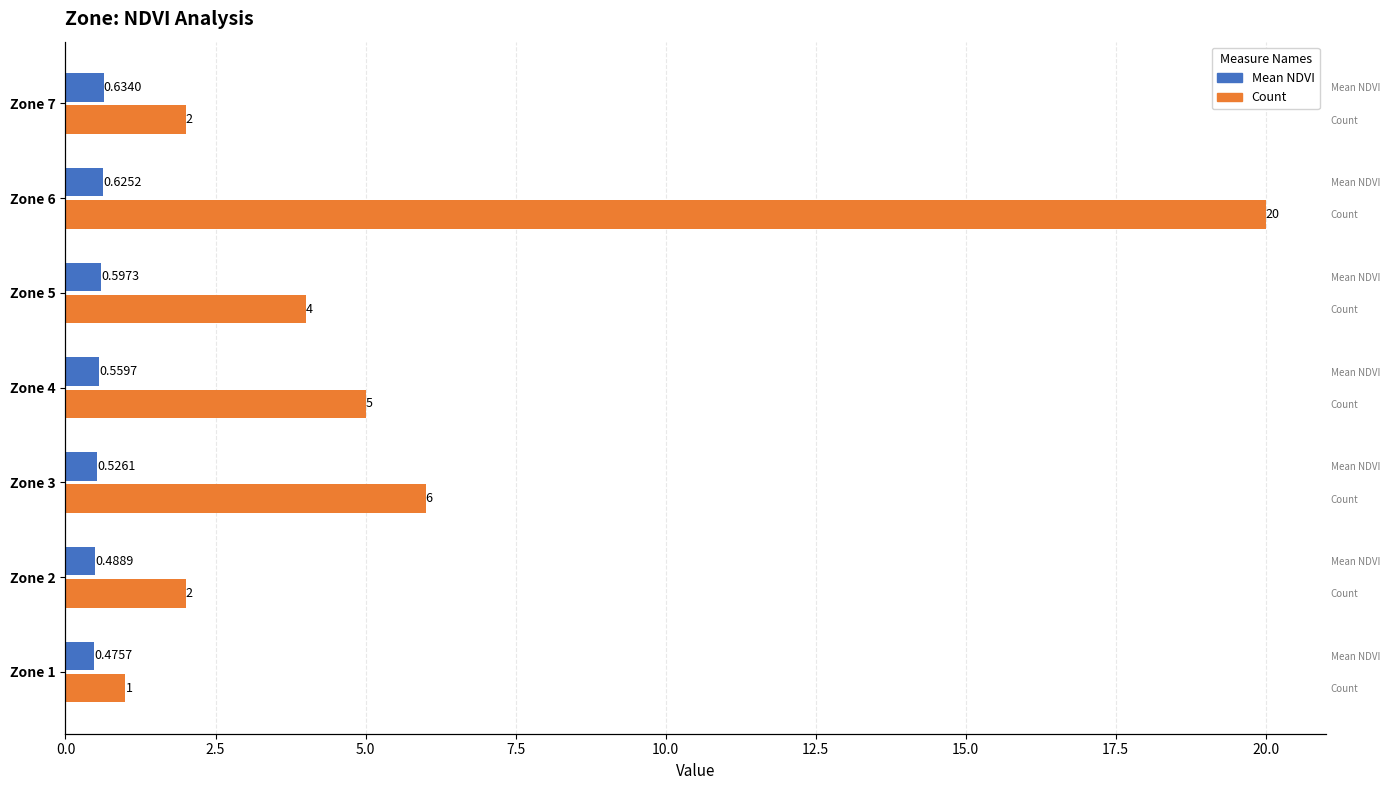

Reading left to right, list all the values displayed in this chart.

Mean NDVI: 0.5	0.5	0.5	0.6	0.6	0.6	0.6
Count: 1.0	2.0	6.0	5.0	4.0	20.0	2.0